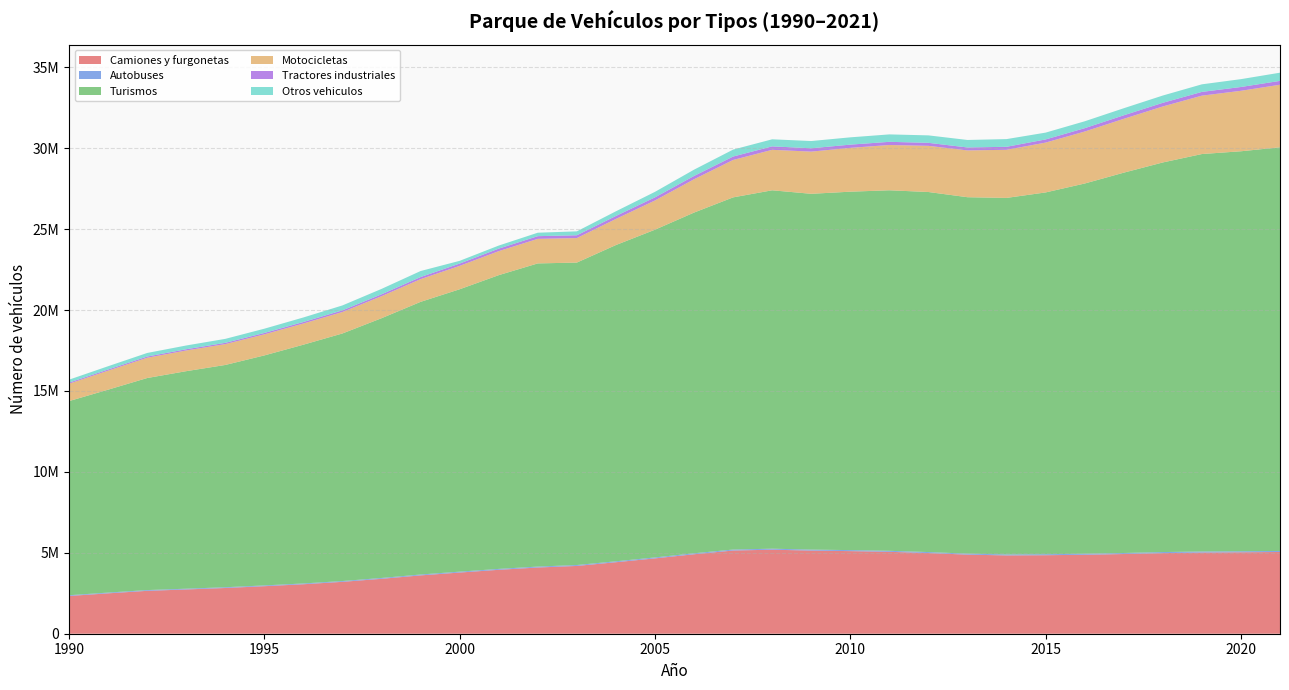

Reading left to right, extract all data points from this chart.

Camiones y furgonetas: 2332928	2495226	2649596	2735144	2825747	2936765	3057347	3205974	3393446	3604972	3780221	3949001	4091875	4188910	4418039	4655413	4910257	5140586	5192219	5136214	5103980	5060791	4984722	4887352	4839484	4851518	4879480	4924476	4980911	5015973	5030927	5050416
Autobuses: 45767	46604	47180	47028	47088	47375	48405	50035	51805	53540	54732	56146	56953	55993	56957	58248	60385	61039	62196	62663	62445	62358	61127	59892	59799	60252	61838	63589	64905	65470	63387	64447
Turismos: 11995640	12537099	13102285	13440694	13733794	14212259	14753809	15297366	16050057	16847397	17449235	18150880	18732632	18688320	19541918	20250377	21052559	21760174	22145364	21983485	22147455	22277244	22247528	22024538	22029512	22355549	22876830	23500401	24074151	24558126	24716898	24940969
Motocicletas: 1073457	1174420	1251879	1278695	1287850	1301180	1308208	1326333	1361155	1403771	1445644	1483442	1517208	1513526	1612082	1805827	2058022	2311346	2500819	2606674	2707482	2798043	2852297	2891204	2972165	3079463	3211474	3327048	3459722	3607226	3735920	3866220
Tractores industriales: 68157	73203	76595	77466	80003	87481	94557	104121	116305	130216	142955	155957	167014	174507	185379	194206	204094	212697	213366	206730	199486	195960	186964	182822	186060	195657	207889	218154	225942	232680	235511	238456
Otros vehiculos: 180766	201844	219668	230870	244442	262185	279778	302579	333725	371298	168114	188950	212830	241354	287333	339259	388597	427756	436631	447363	450514	459117	460196	463181	475872	420734	425411	435624	449614	467493	484068	505800